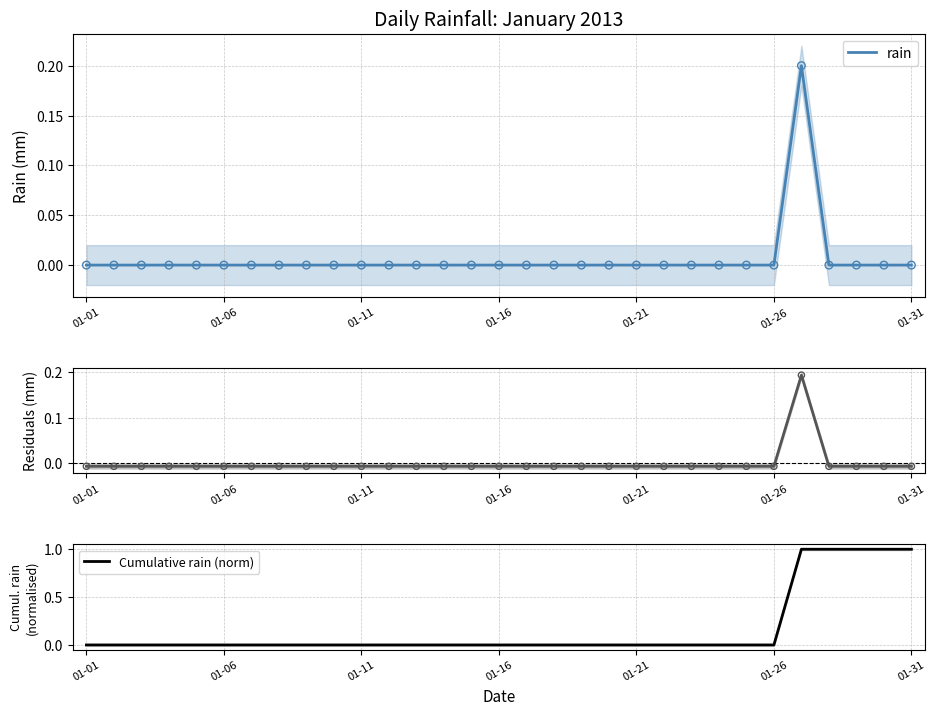

At how many categories does at least one series exceed 0?

5